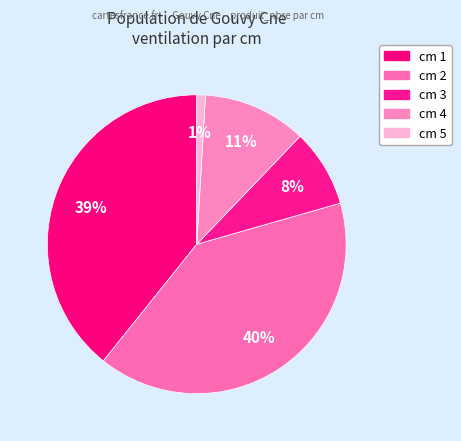

Count the number of slices in the pie.

5